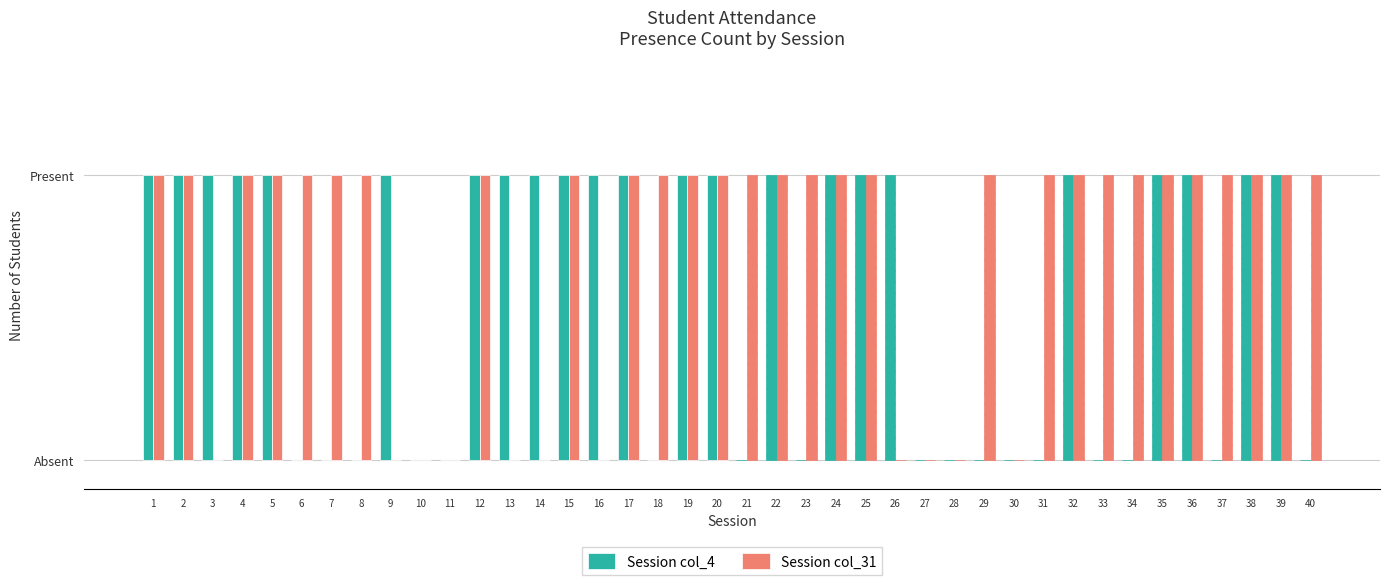

At which label does Session col_4 reach its peak?

1